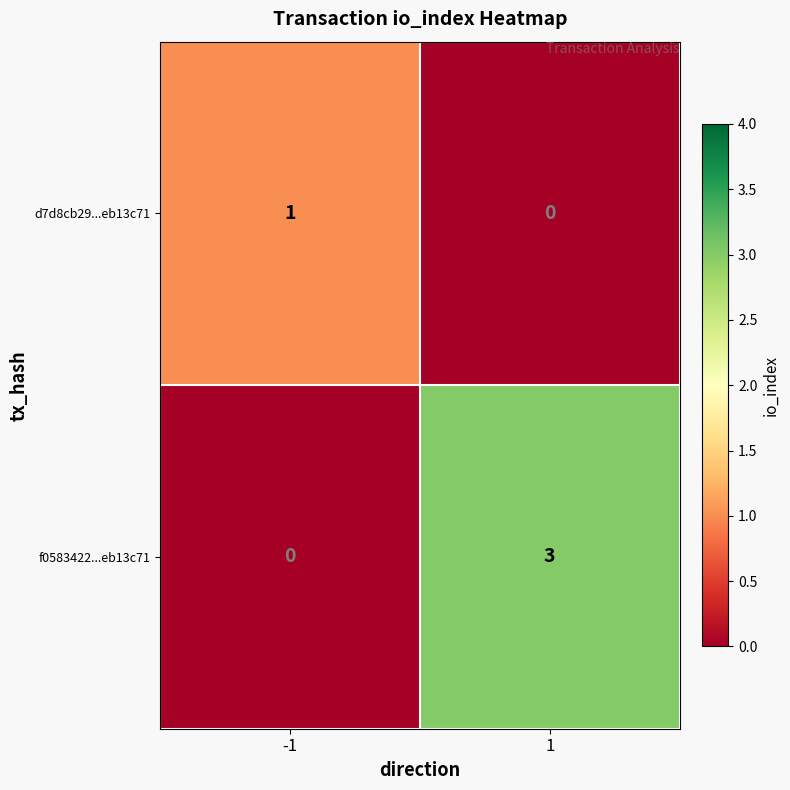

Rank the series by their average value, from highest to lowest.

f0583422...eb13c71, d7d8cb29...eb13c71